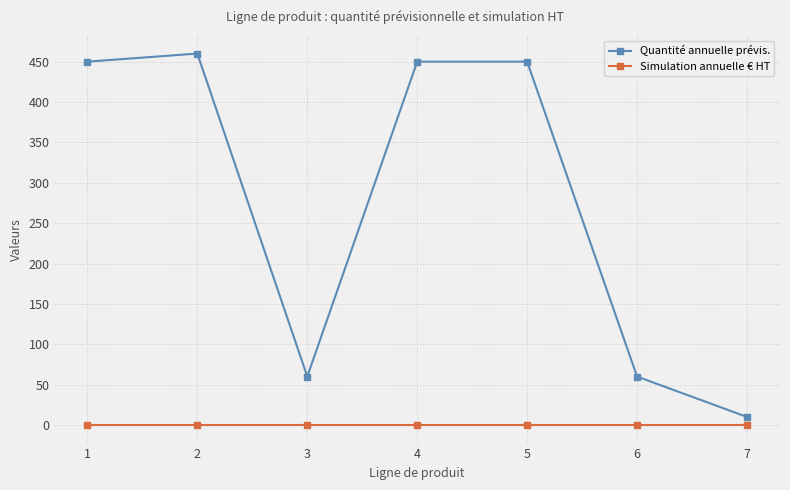

Between 1 and 7, which series saw the biggest shift?

Quantité annuelle prévis.